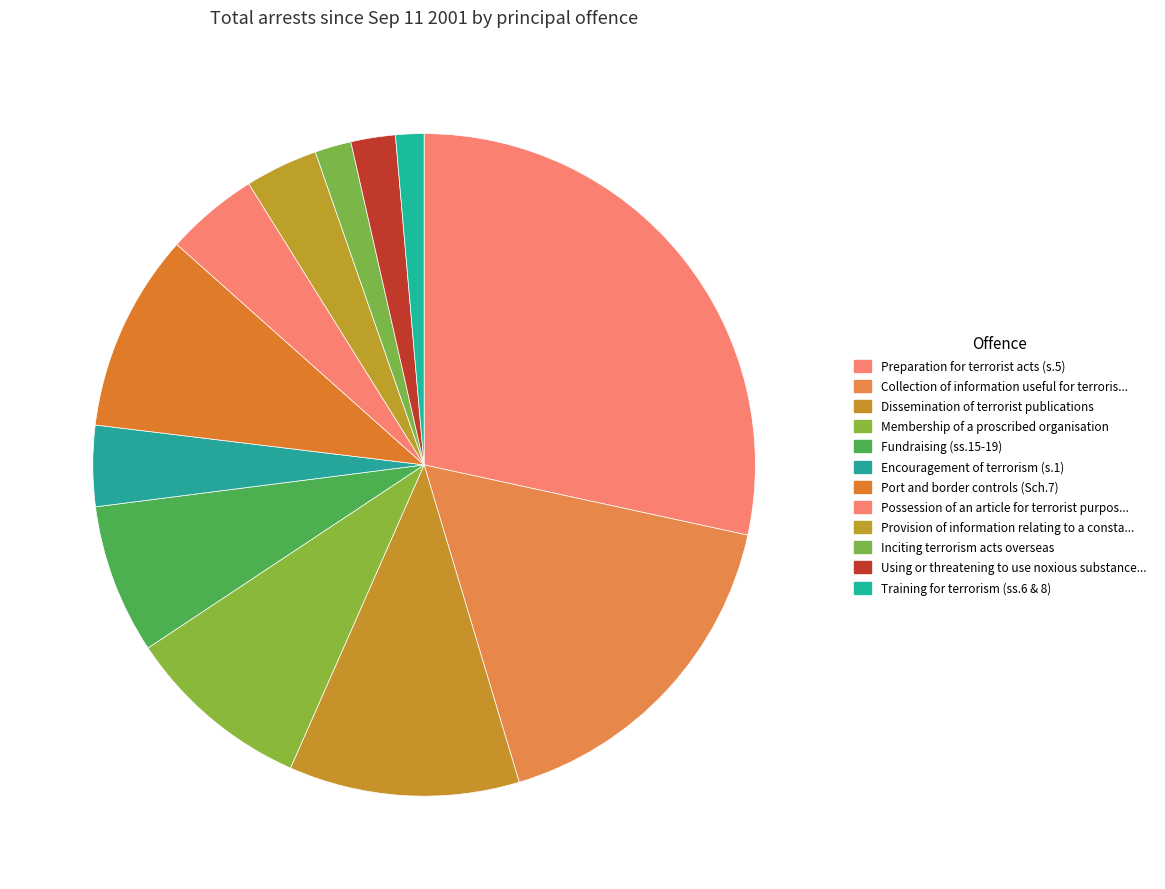

How many slices are in this pie chart?

12